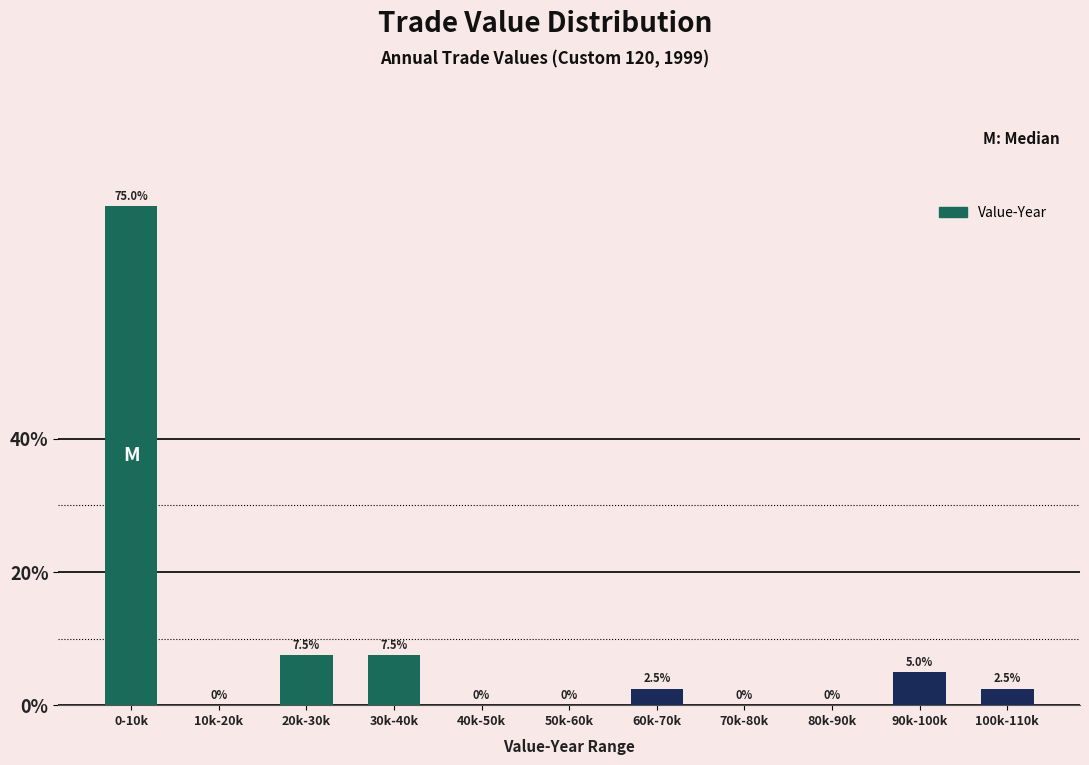

Reading left to right, list all the values displayed in this chart.

0-10k=75.0	10k-20k=0.0	20k-30k=7.5	30k-40k=7.5	40k-50k=0.0	50k-60k=0.0	60k-70k=2.5	70k-80k=0.0	80k-90k=0.0	90k-100k=5.0	100k-110k=2.5